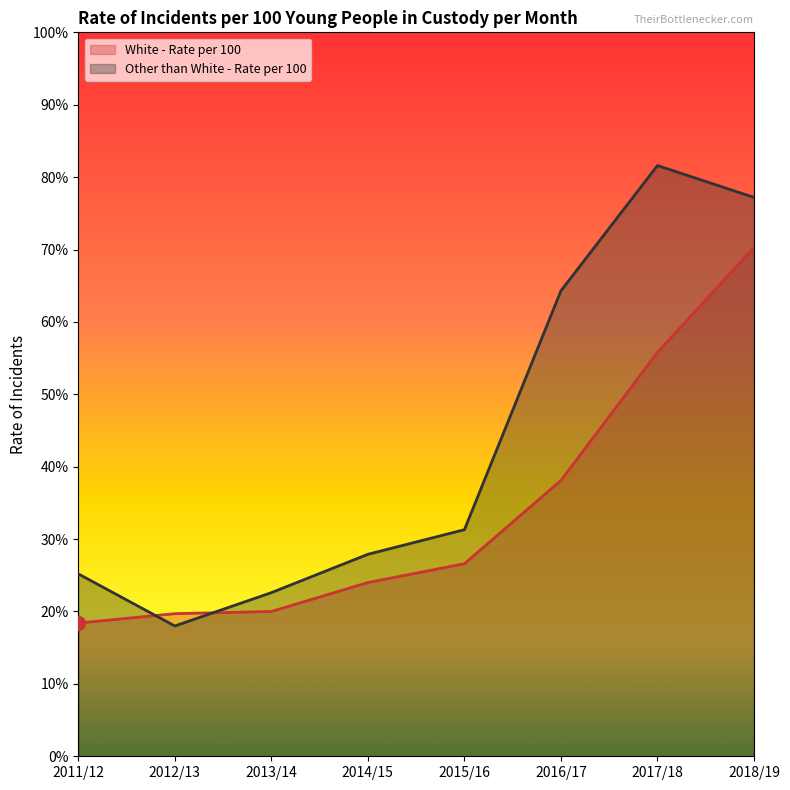

Where do White - Rate per 100 and Other than White - Rate per 100 first cross each other?

2011/12 and 2012/13